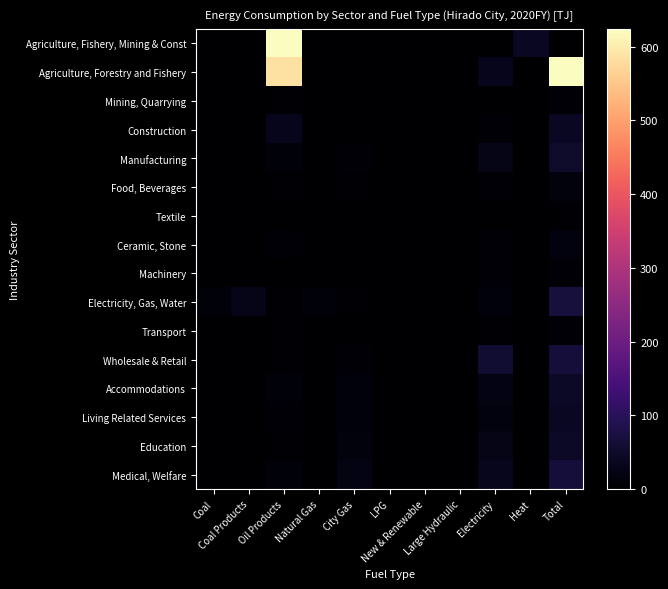

At which category does the chart reach its minimum across all series?

Coal